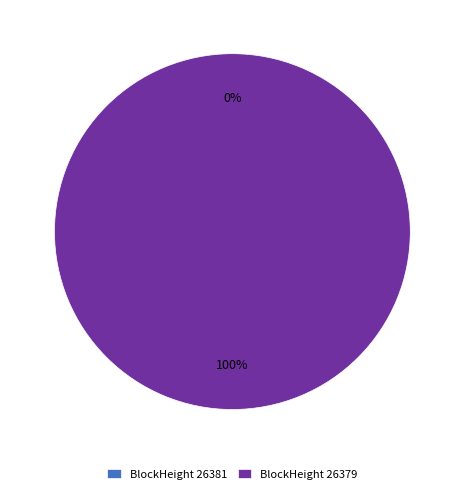

Rank the categories by value from highest to lowest.

26379, 26381